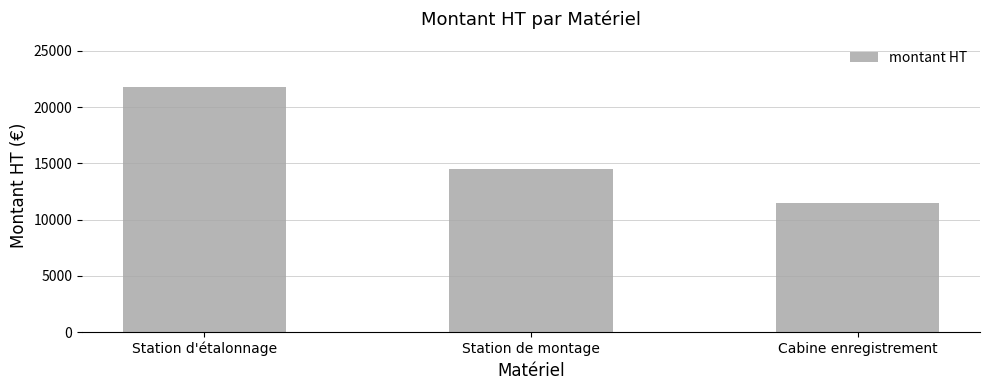

Are the bars horizontal?

No